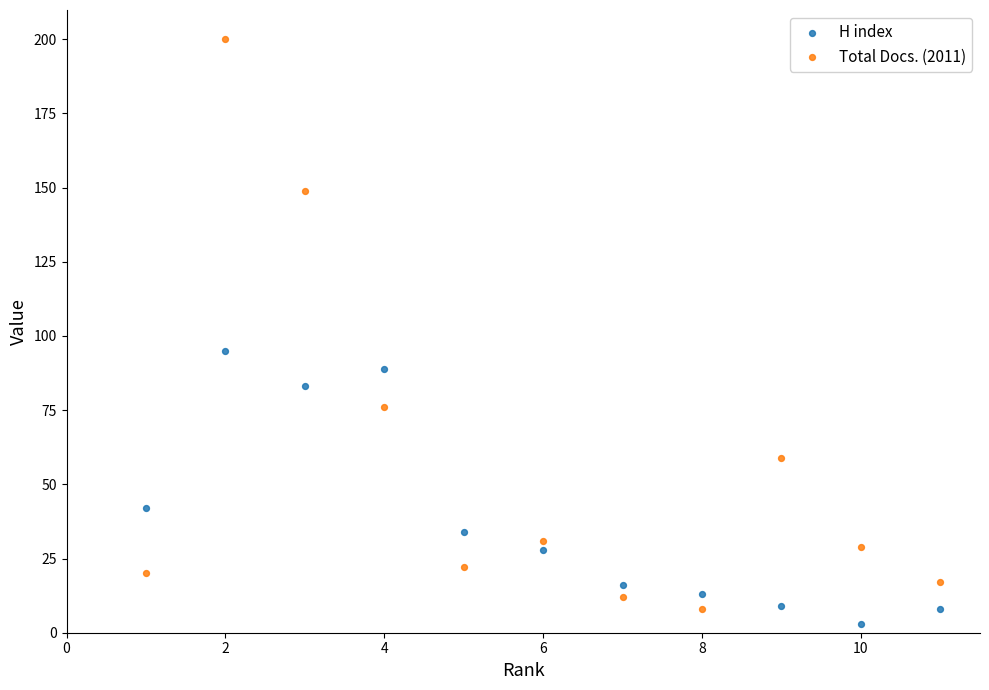

What is the X range (max minus min) for the scatter plot?

10